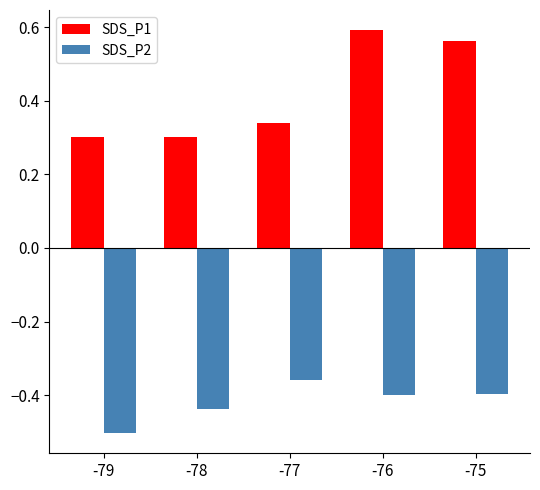

What is the sum of the SDS_P2 values at -77 and -79?

-0.9